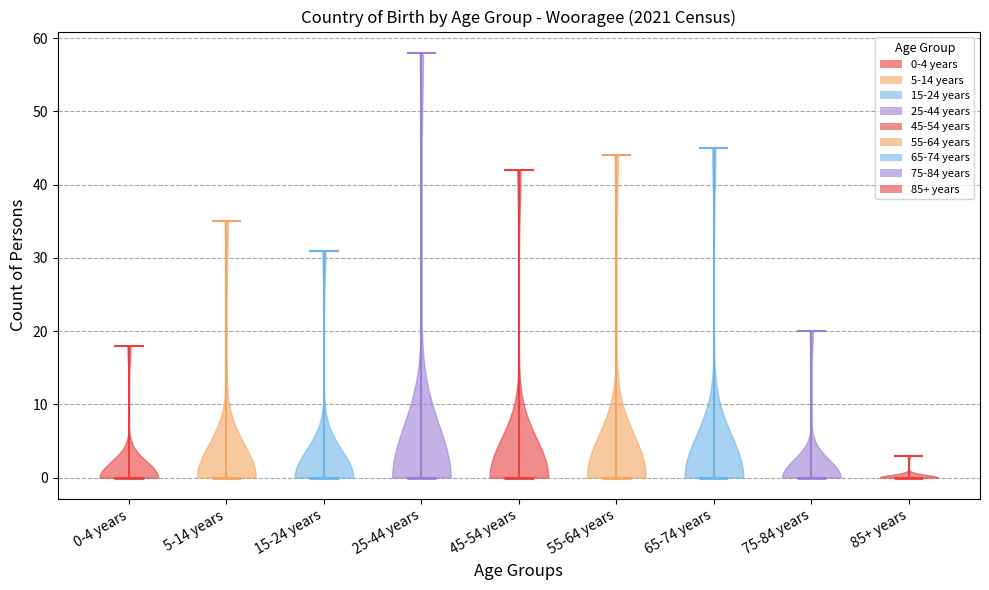

Reading left to right, read every violin against the y-axis: where its median line is, and the lowest and highest points it reaches. The values are not printed on the chart, so give them approximately, as read against the axis.

0-4 years: median line 0, lowest point 0, highest point 18
5-14 years: median line 0, lowest point 0, highest point 35
15-24 years: median line 0, lowest point 0, highest point 31
25-44 years: median line 0, lowest point 0, highest point 58
45-54 years: median line 0, lowest point 0, highest point 42
55-64 years: median line 0, lowest point 0, highest point 44
65-74 years: median line 0, lowest point 0, highest point 45
75-84 years: median line 0, lowest point 0, highest point 20
85+ years: median line 0, lowest point 0, highest point 3